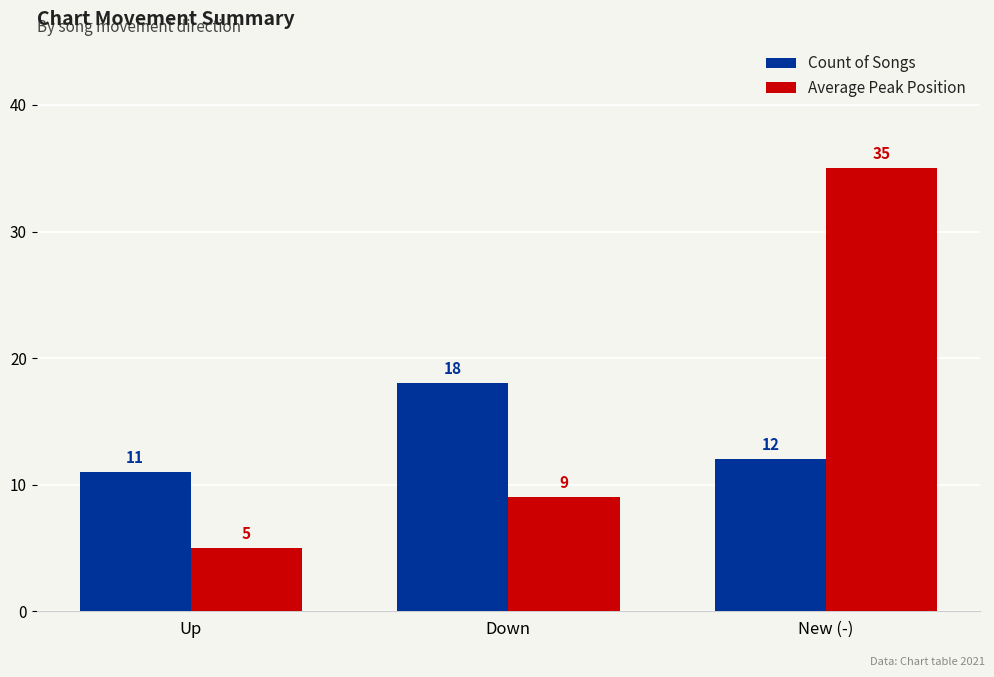

The value of Average Peak Position at Up is 2. True or false?

False